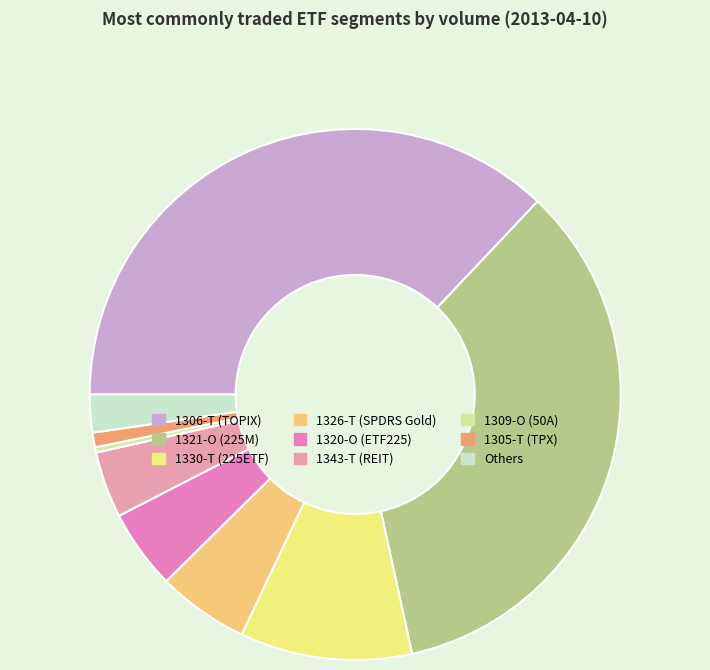

Is there any slice that represents more than half of the pie?

No